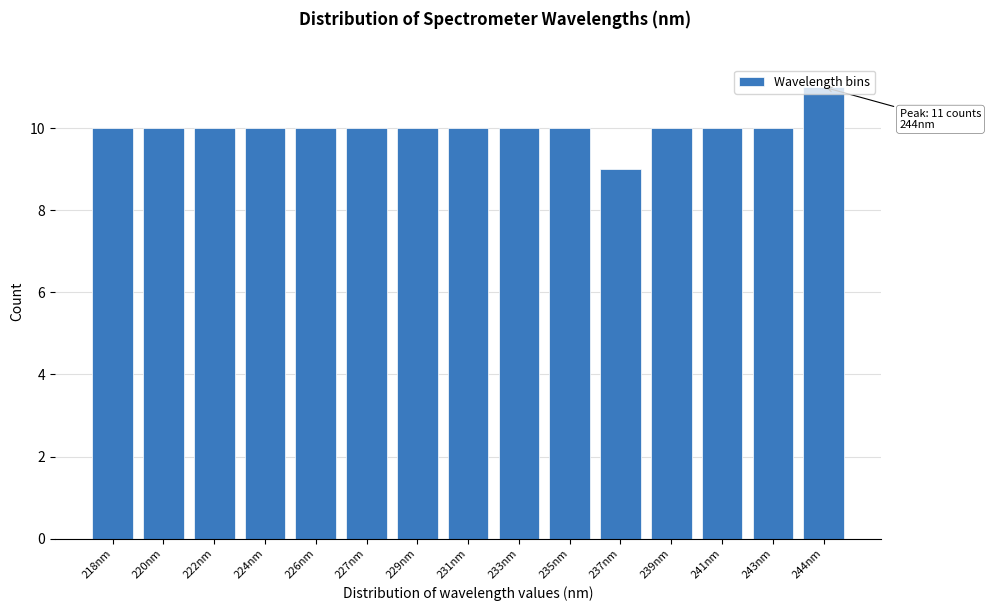

The chart shows a value of 6 at 227nm. True or false?

False